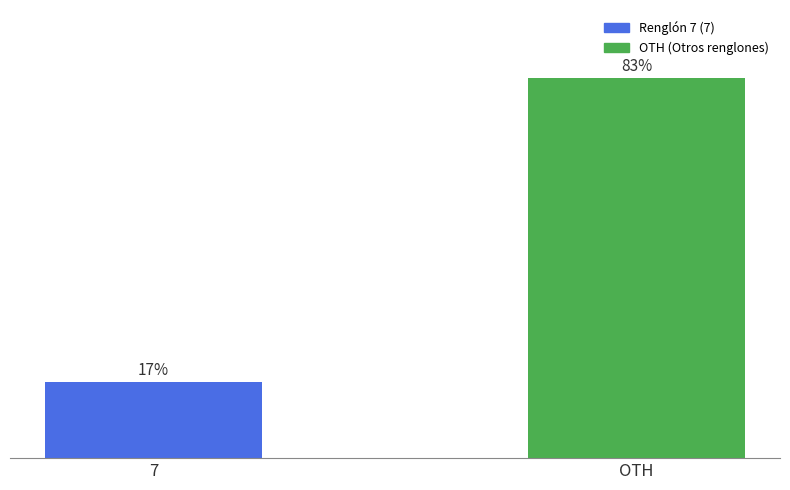

What is the label of the 2nd bar from the left?

OTH